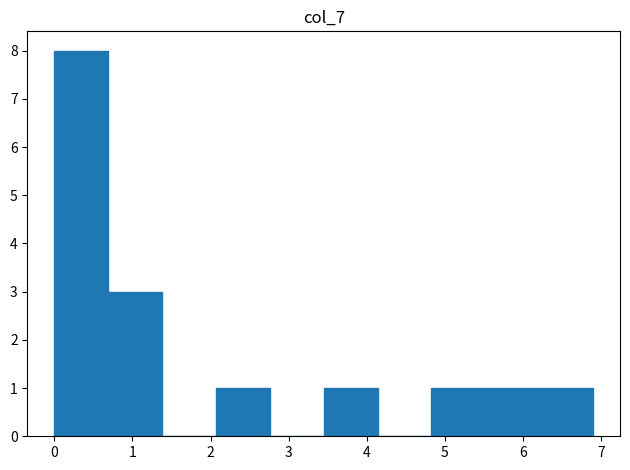

Over which range of the x-axis is the bar tallest?

0.00 to 0.69